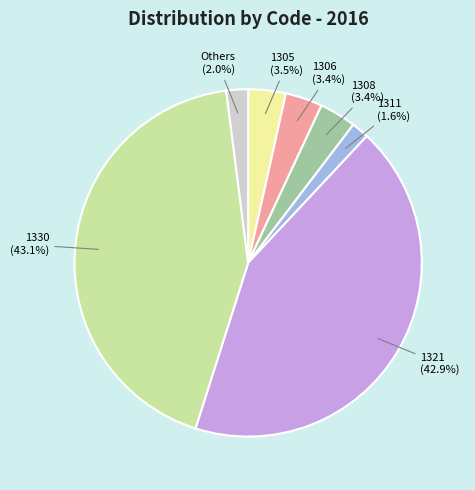

Does 1321 represent more than half of the total?

No